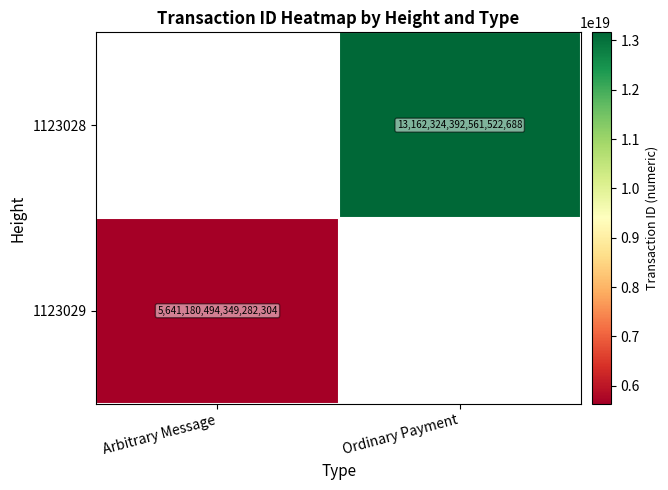

The 1123028 series shows 13162324392561522688 at Ordinary Payment. True or false?

True